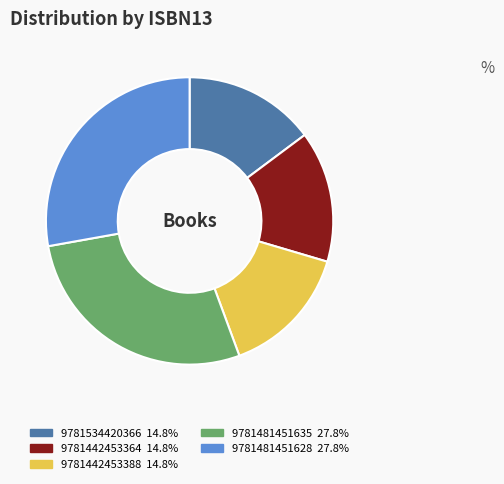

Is there any slice that represents more than half of the pie?

No